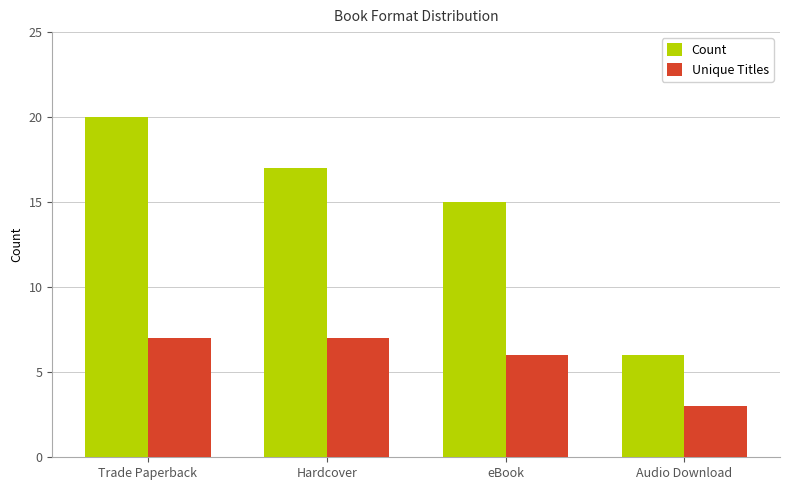

True or false: Count has a value of 20 at Trade Paperback.

True